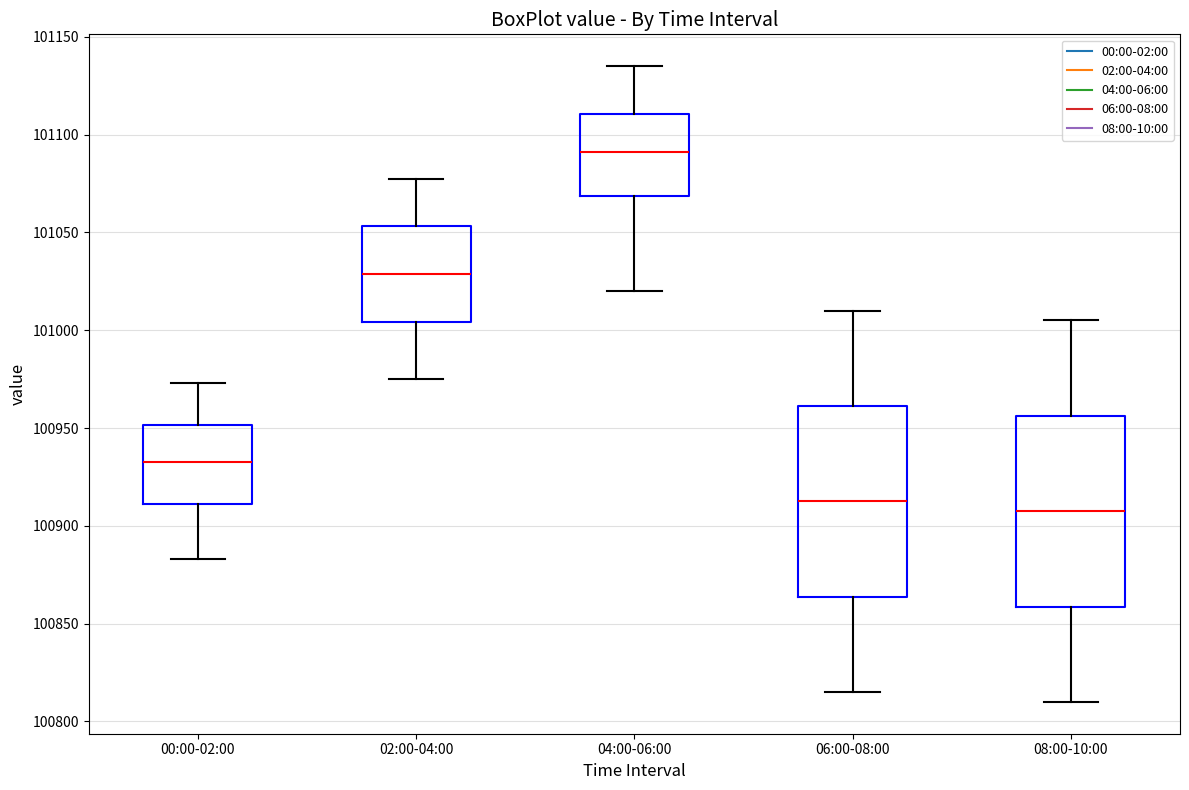

Reading left to right, transcribe this box plot: for each box, give where its median line is, the range the box spans, and where its two whiskers end, as read against the y-axis. The values are not printed on the chart, so give them approximately, as read against the axis.

00:00-02:00: median 100935, box 100910 to 100950, whiskers 100885 to 100975
02:00-04:00: median 101030, box 101005 to 101055, whiskers 100975 to 101080
04:00-06:00: median 101090, box 101070 to 101110, whiskers 101020 to 101135
06:00-08:00: median 100915, box 100865 to 100960, whiskers 100815 to 101010
08:00-10:00: median 100910, box 100860 to 100955, whiskers 100810 to 101005